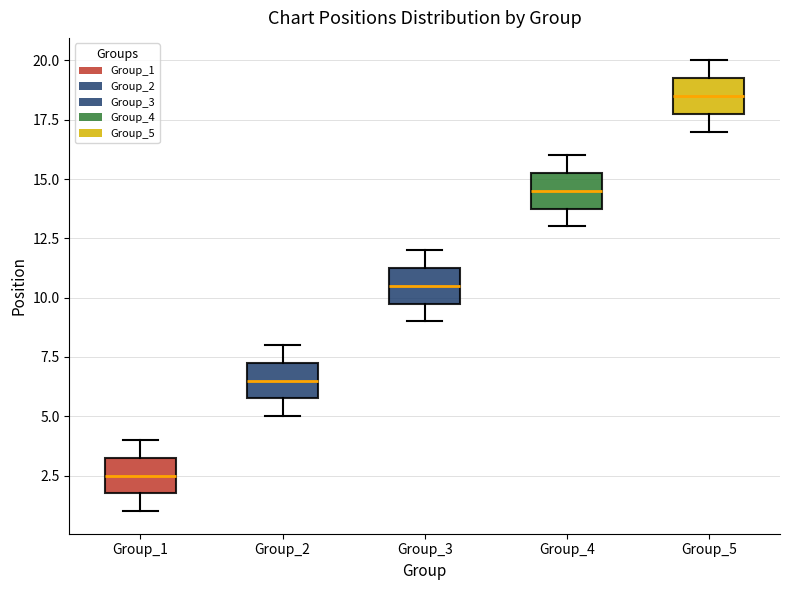

Where does the lower whisker of the box for Group_3 end on the y-axis? The values are not printed on the chart, so give them approximately, as read against the axis.

9.0